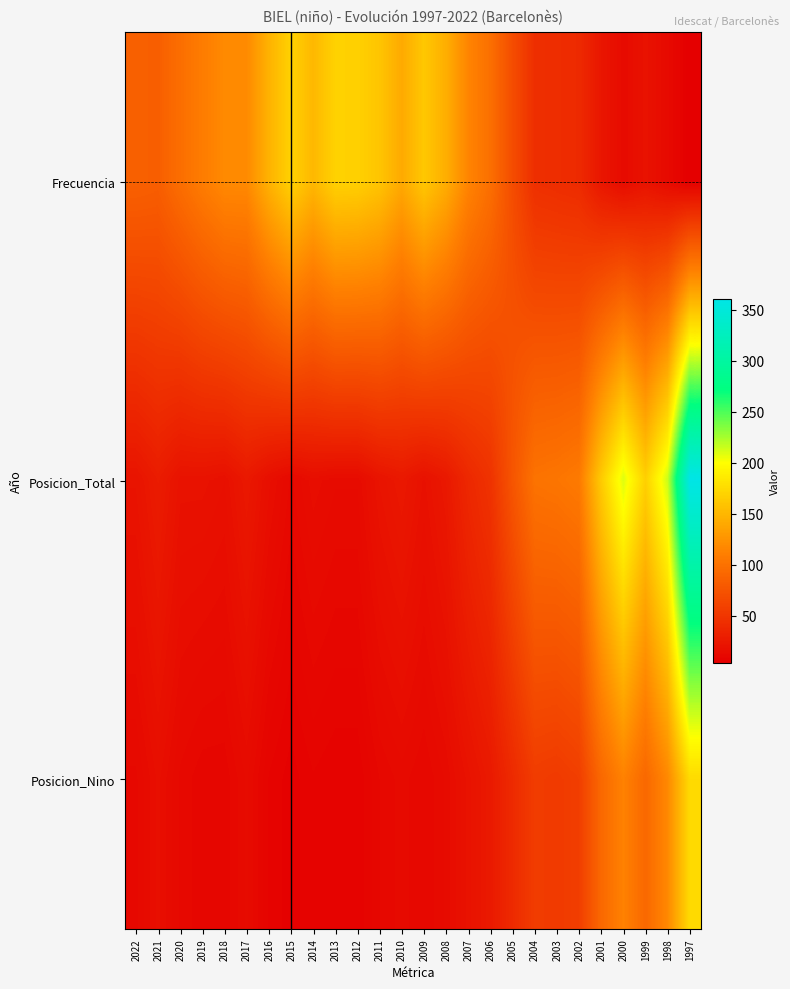

At 2015, list the series in order from largest to smallest.

Frecuencia, Posicion_Total, Posicion_Nino